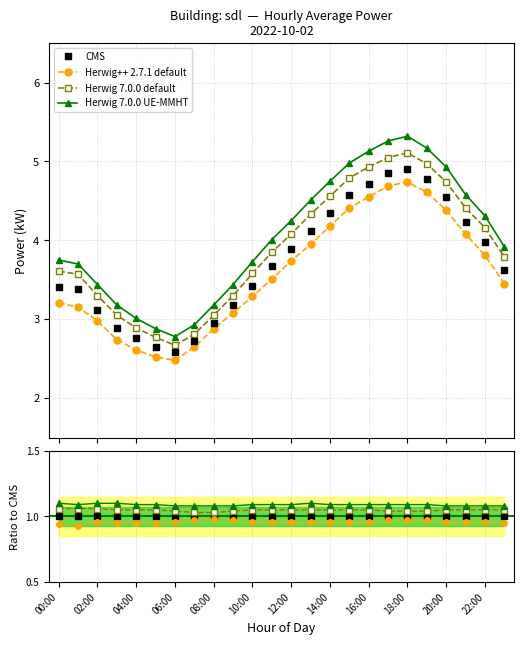

What is the minimum value shown in the chart?

0.9